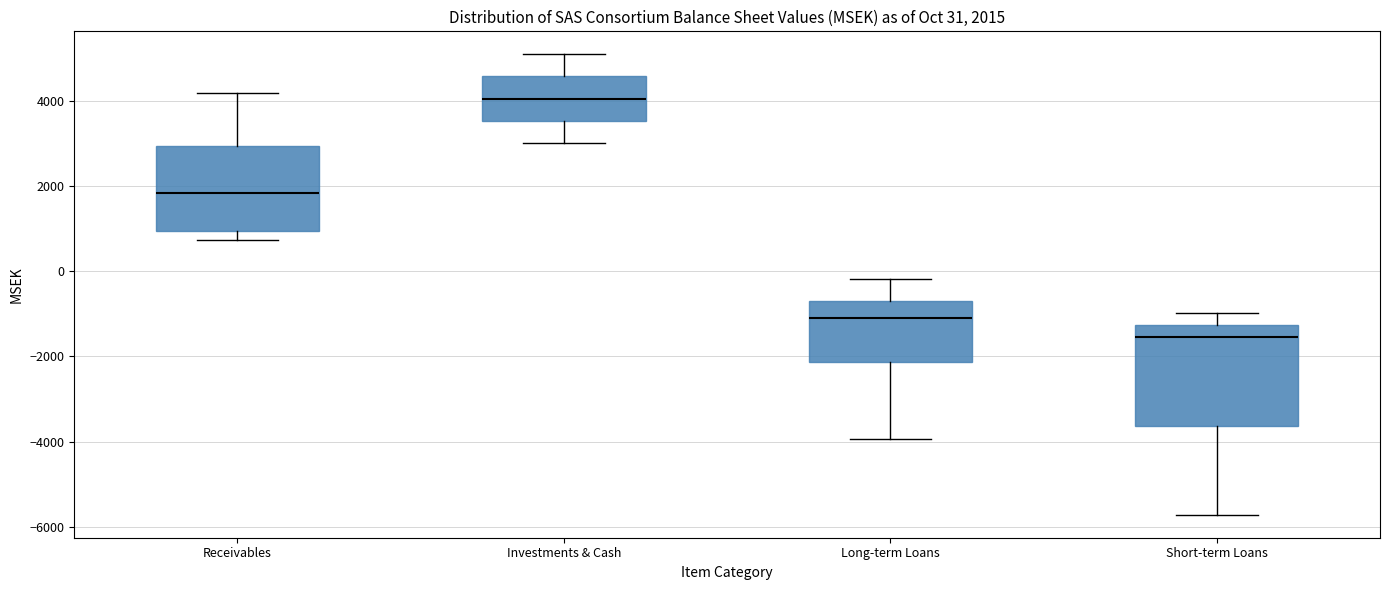

Comparing the boxes themselves (not the whiskers), which one is the tallest?

Short-term Loans